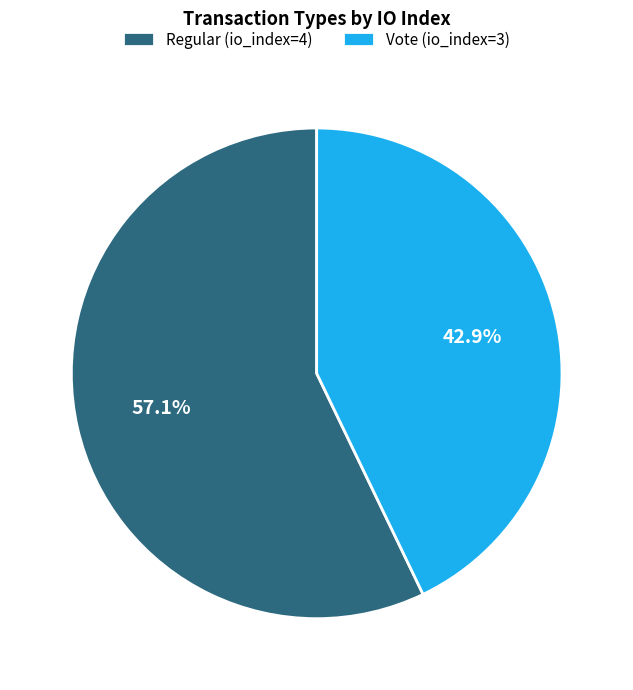

Which category has the smallest portion of the pie?

Vote (io_index=3)